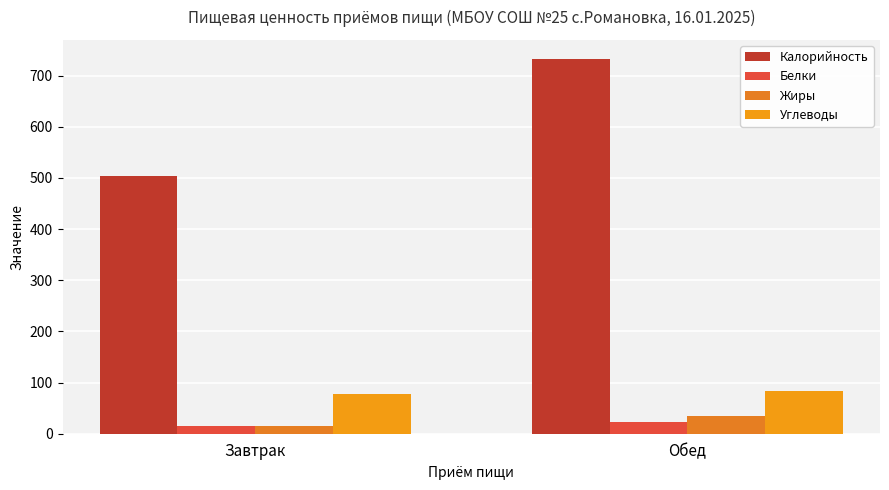

How many Углеводы values are between 77 and 83?

2